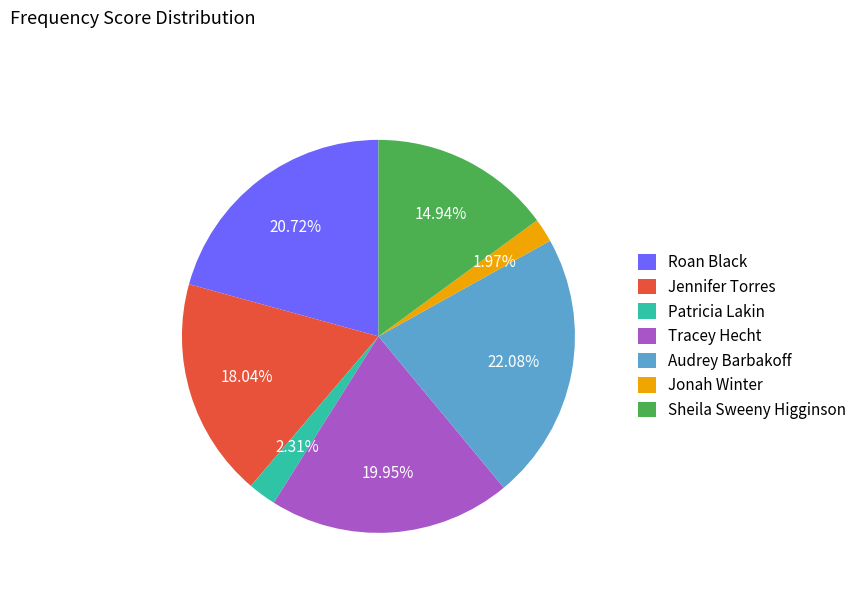

How many segments does this pie chart have?

7